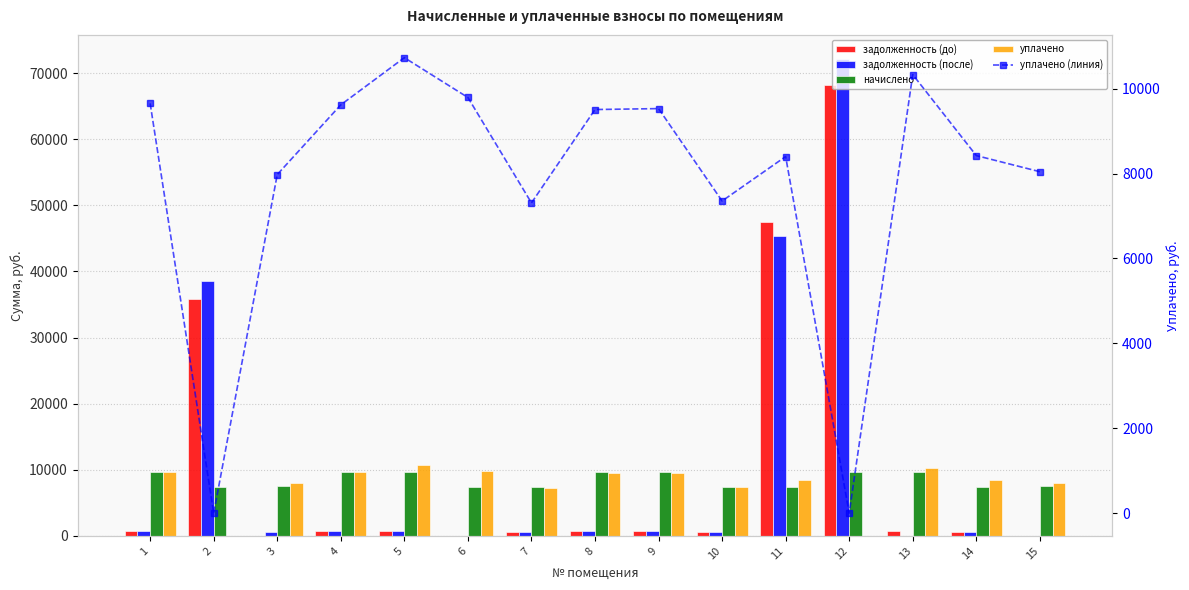

Which label corresponds to the largest value in the chart?

12